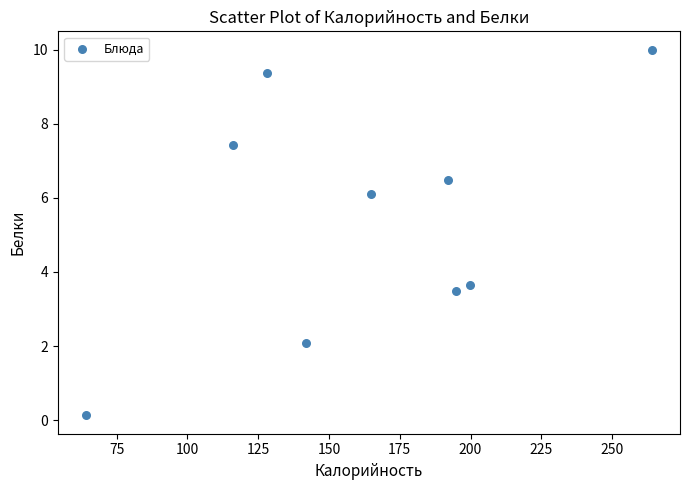

What is the range of X values (max minus min)?

199.8